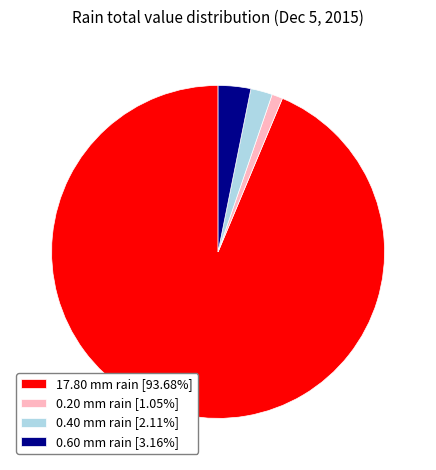

Is the sum of 0.40 mm rain [2.11%] and 0.20 mm rain [1.05%] greater than half?

No